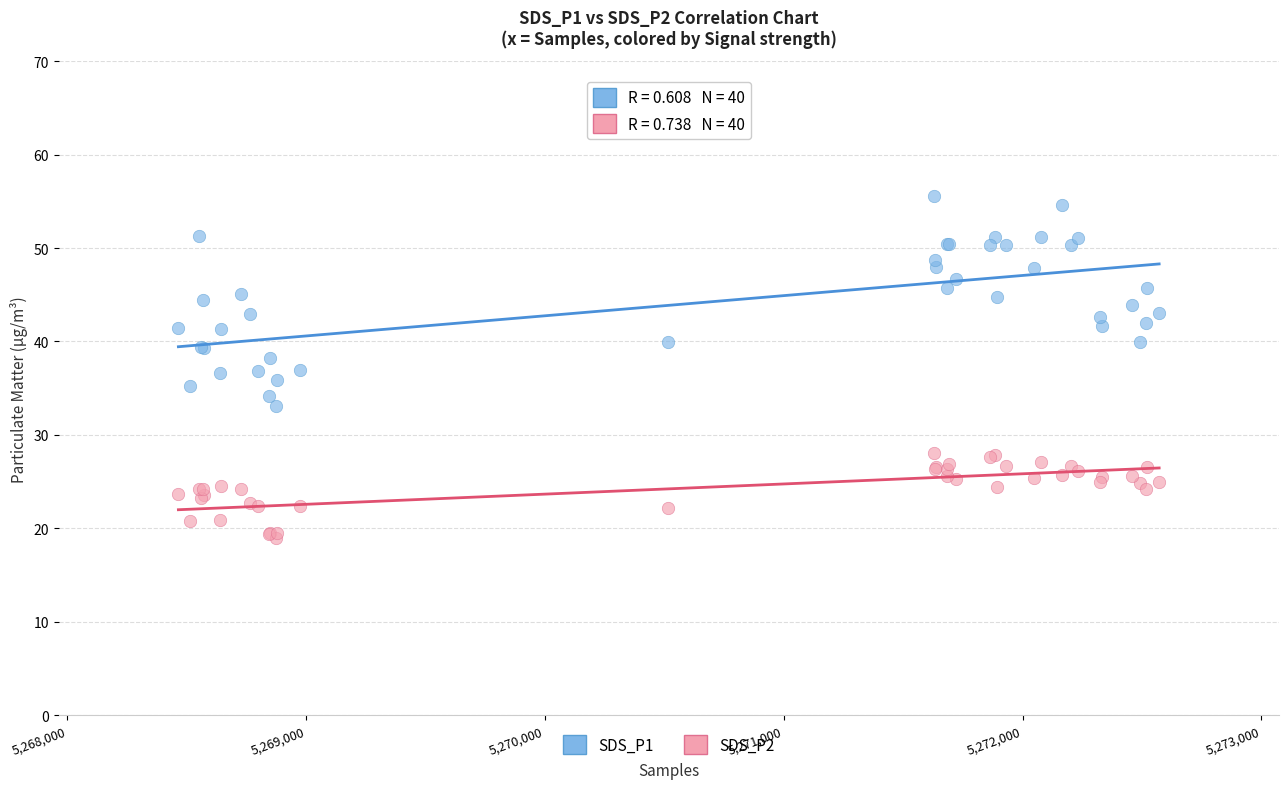

Which series has the largest Y range (max minus min)?

SDS_P1